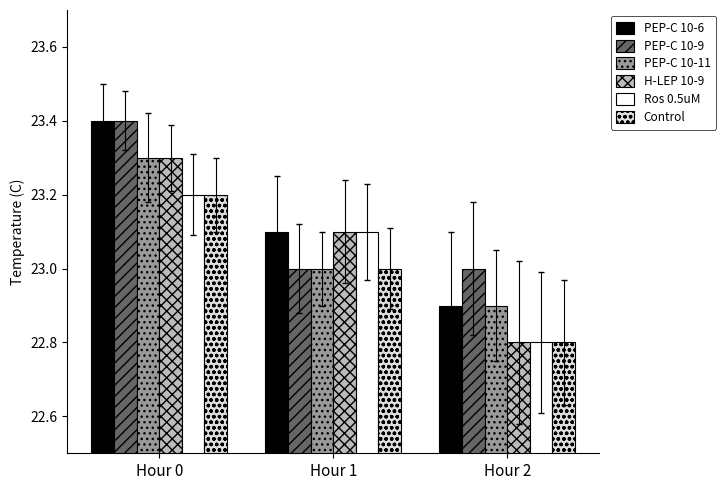

Count the number of data series in this chart.

6